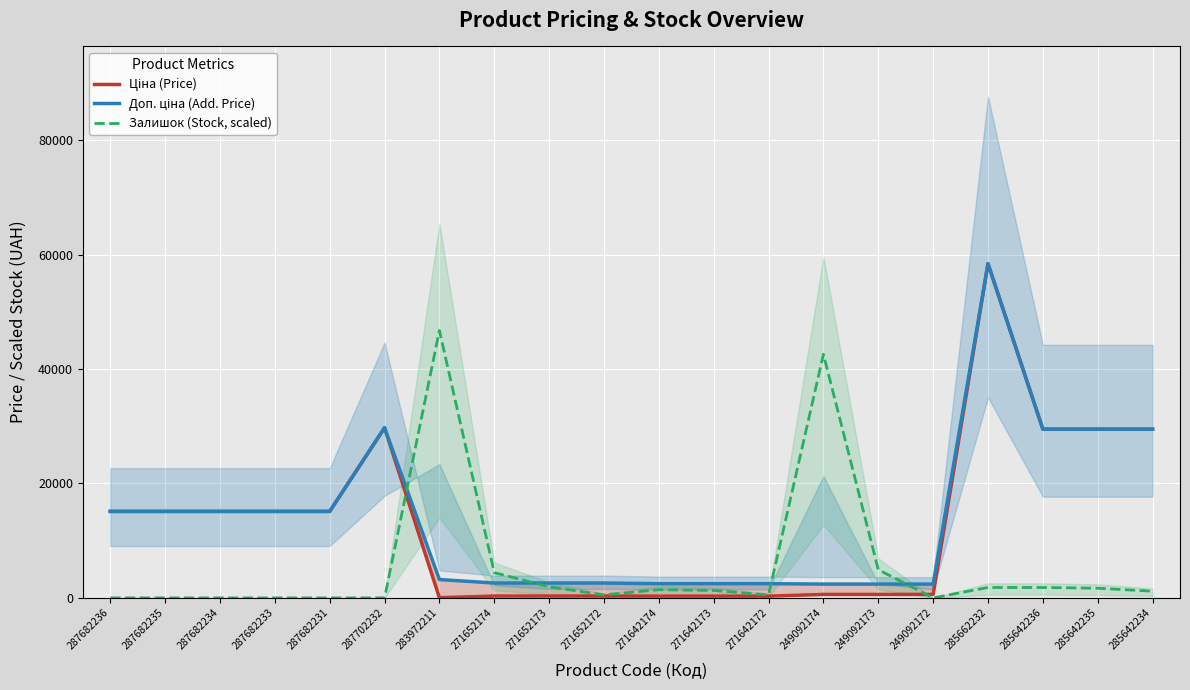

Count the number of data series in this chart.

3